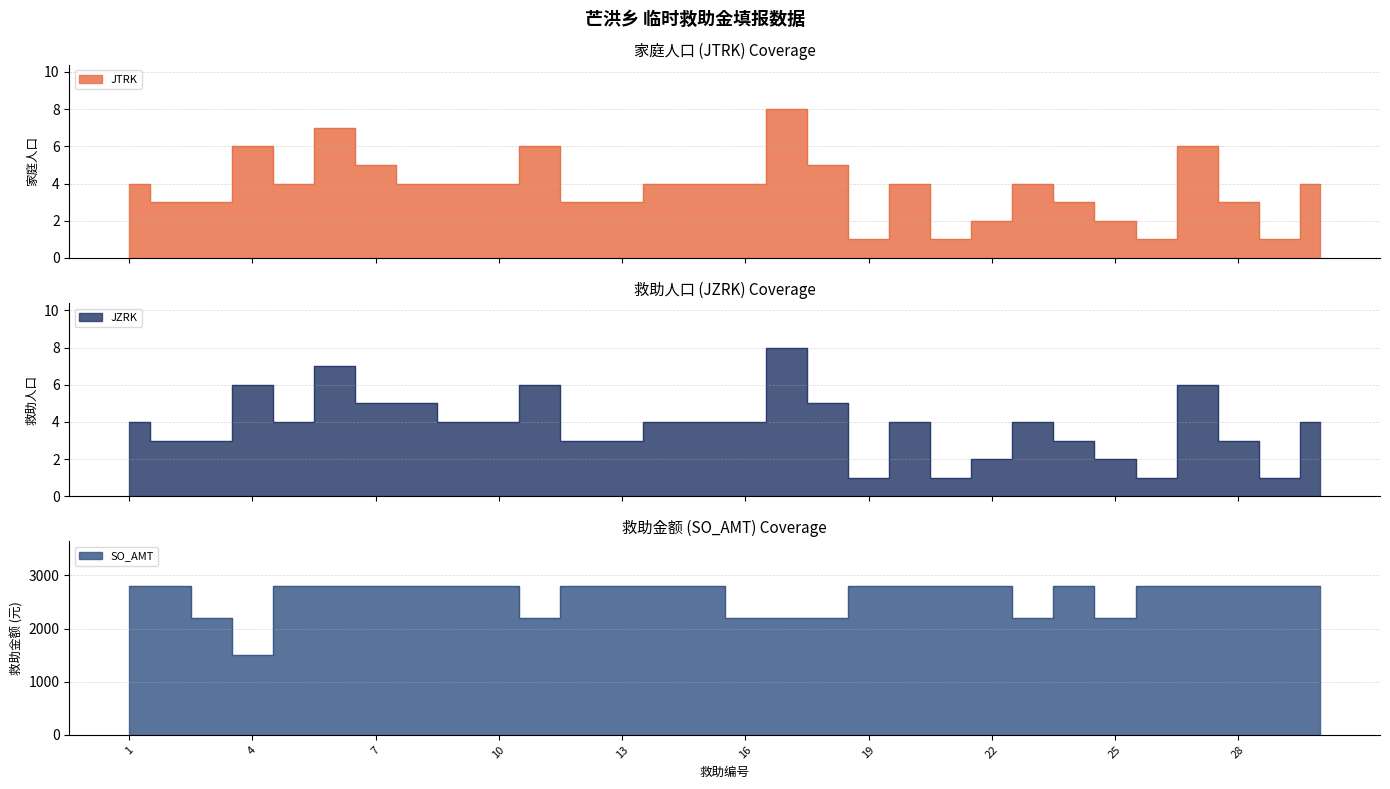

Reading left to right, transcribe all the data shown in this chart.

JTRK: 1=4	2=3	3=3	4=6	5=4	6=7	7=5	8=4	9=4	10=4	11=6	12=3	13=3	14=4	15=4	16=4	17=8	18=5	19=1	20=4	21=1	22=2	23=4	24=3	25=2	26=1	27=6	28=3	29=1	30=4
JZRK: 1=4	2=3	3=3	4=6	5=4	6=7	7=5	8=5	9=4	10=4	11=6	12=3	13=3	14=4	15=4	16=4	17=8	18=5	19=1	20=4	21=1	22=2	23=4	24=3	25=2	26=1	27=6	28=3	29=1	30=4
SO_AMT: 1=2800	2=2800	3=2200	4=1500	5=2800	6=2800	7=2800	8=2800	9=2800	10=2800	11=2200	12=2800	13=2800	14=2800	15=2800	16=2200	17=2200	18=2200	19=2800	20=2800	21=2800	22=2800	23=2200	24=2800	25=2200	26=2800	27=2800	28=2800	29=2800	30=2800